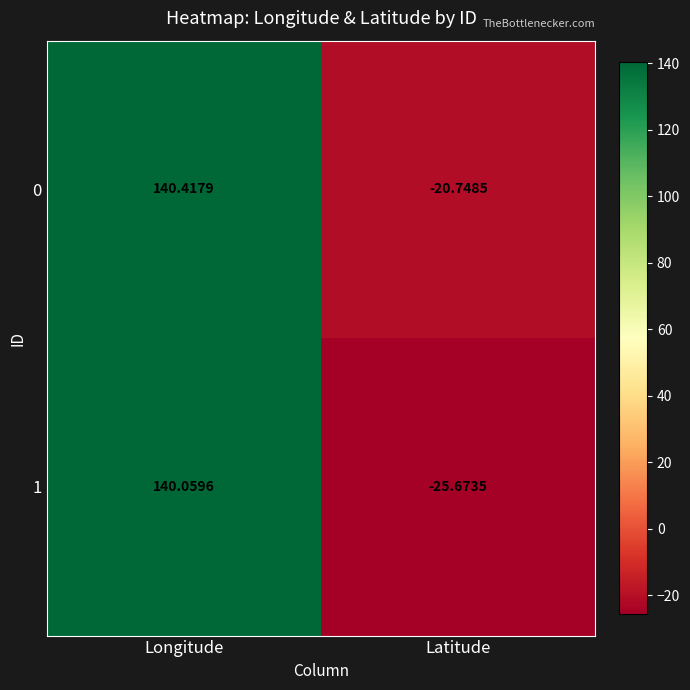

At which label does 1 first exceed 140?

Longitude